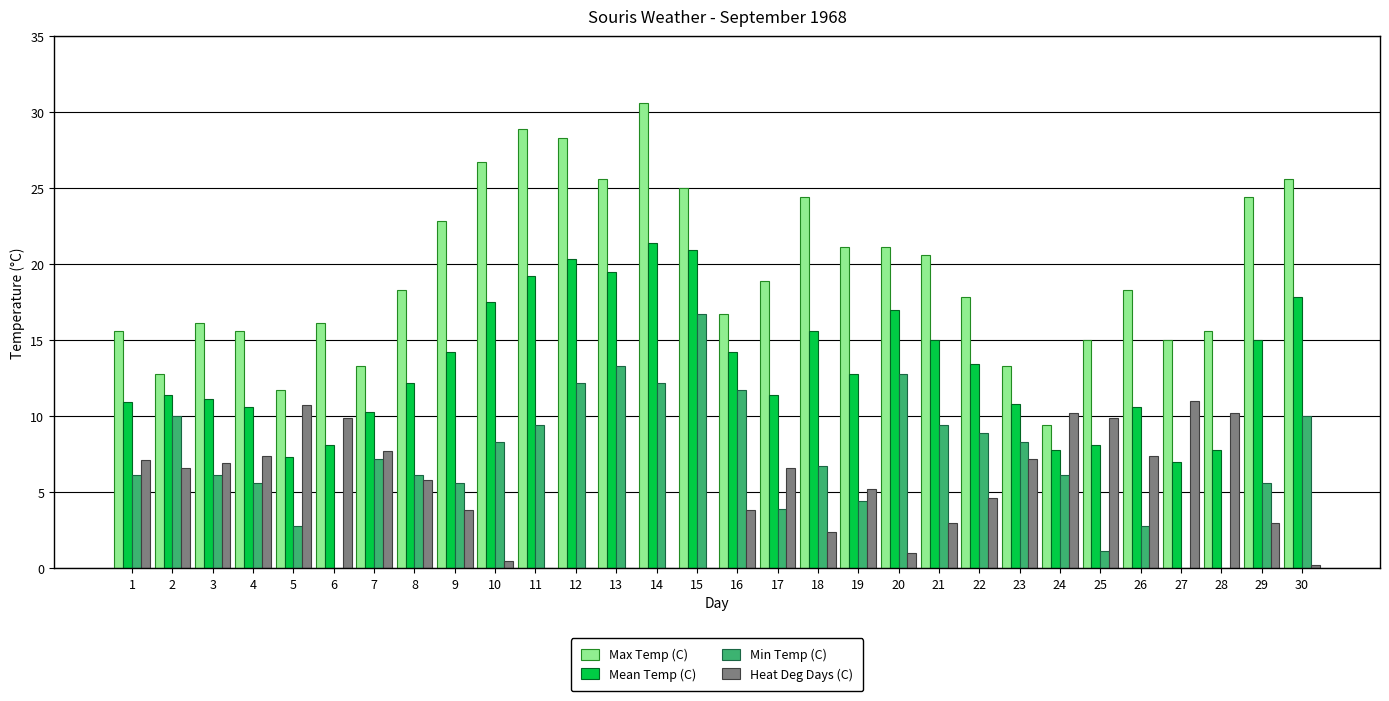

What value does the Max Temp (C) series have at 11?

28.9